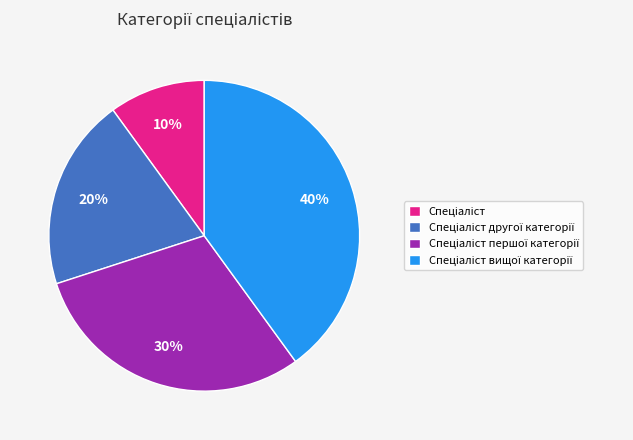

To the nearest percent, what is the average slice percentage?

25%